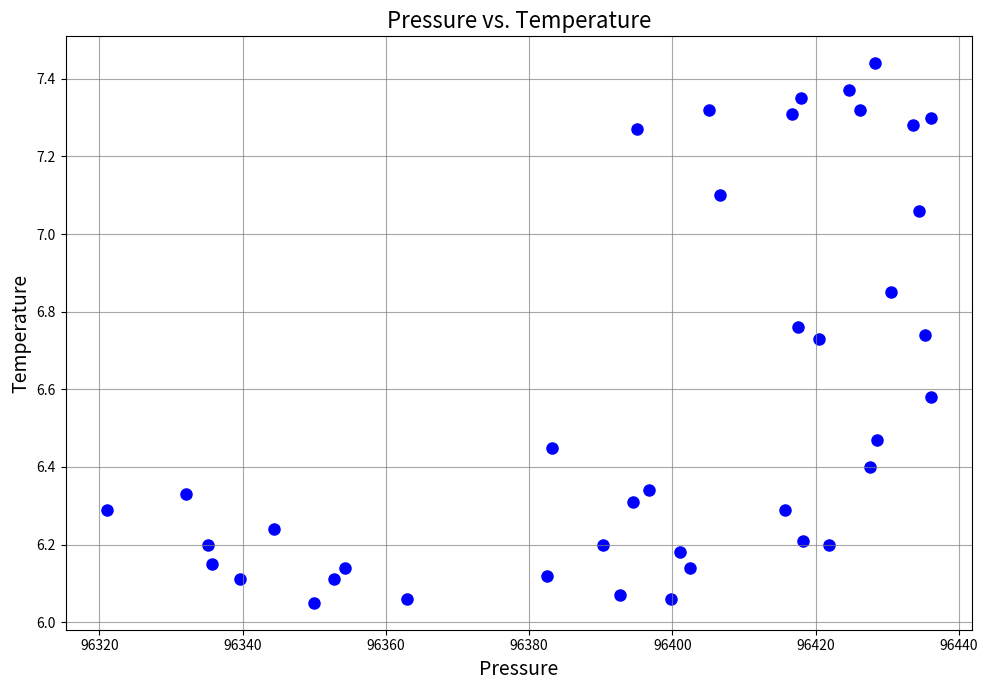

What is the range of X values (max minus min)?

115.1